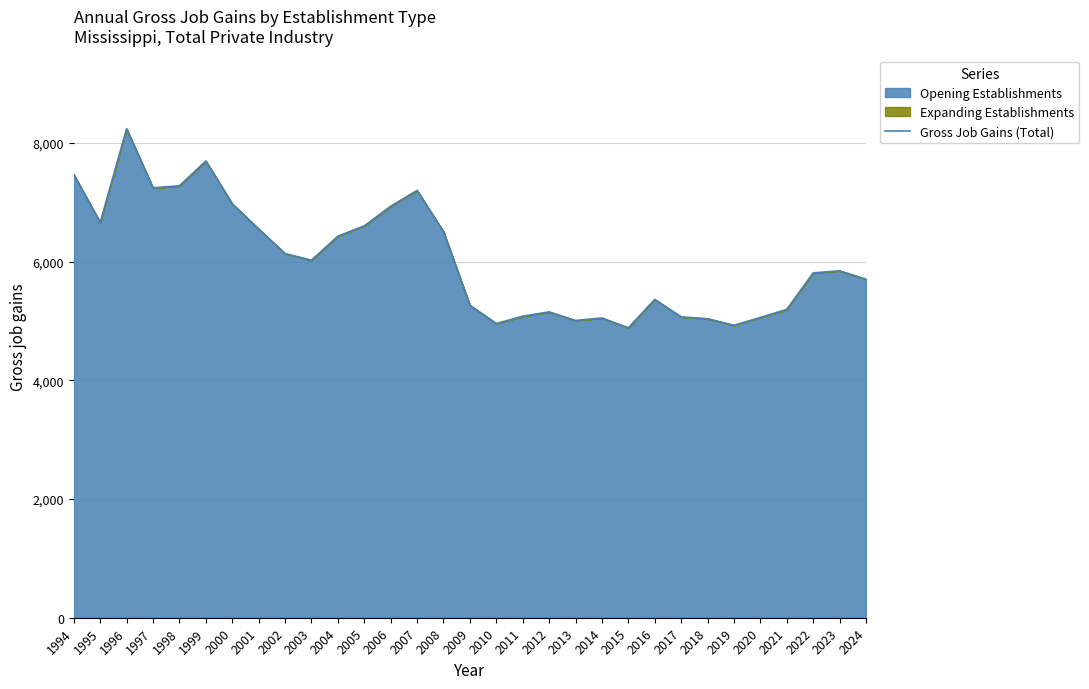

List the labels in order of value, largest first.

1996, 1999, 1994, 1998, 1997, 2007, 2000, 2006, 1995, 2005, 2001, 2008, 2004, 2002, 2003, 2023, 2022, 2024, 2016, 2009, 2021, 2012, 2011, 2017, 2020, 2014, 2018, 2013, 2010, 2019, 2015